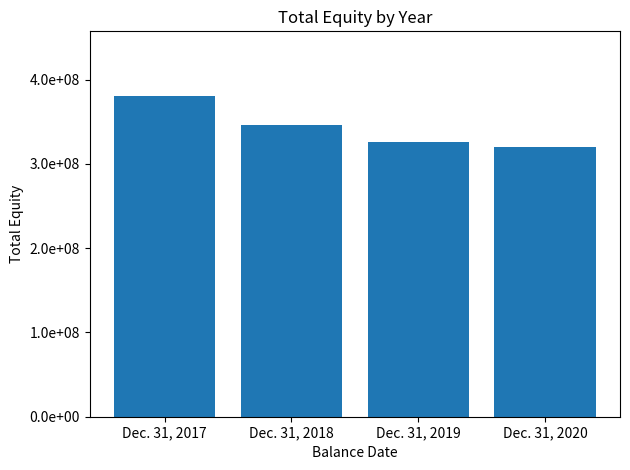

True or false: the data shows 179758069 at Dec. 31, 2018.

False